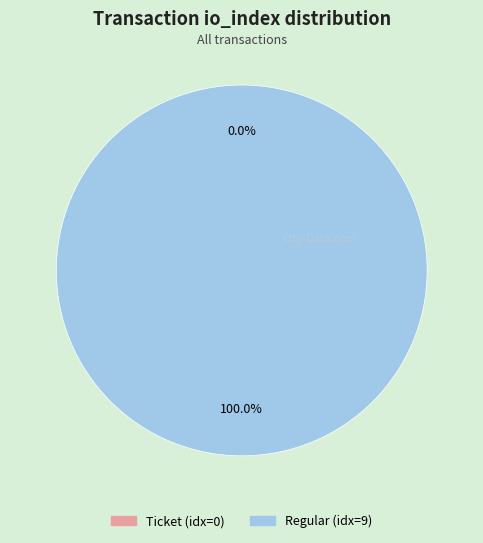

Which category has the smallest portion of the pie?

Ticket